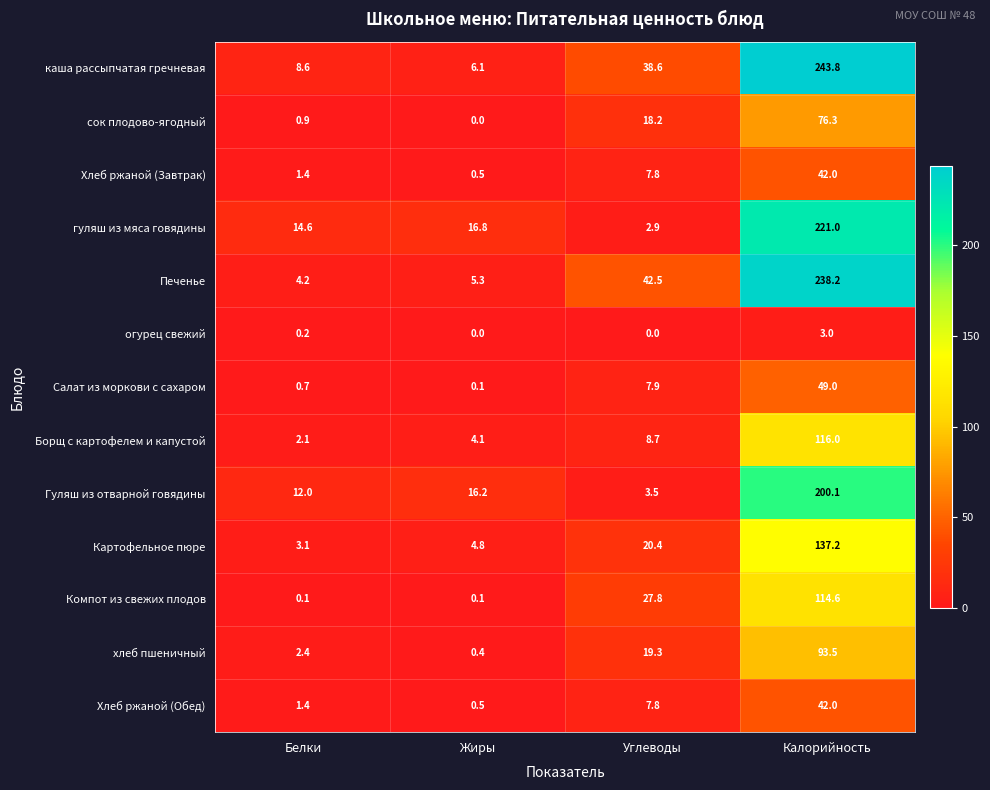

How many data points does each series have?

4